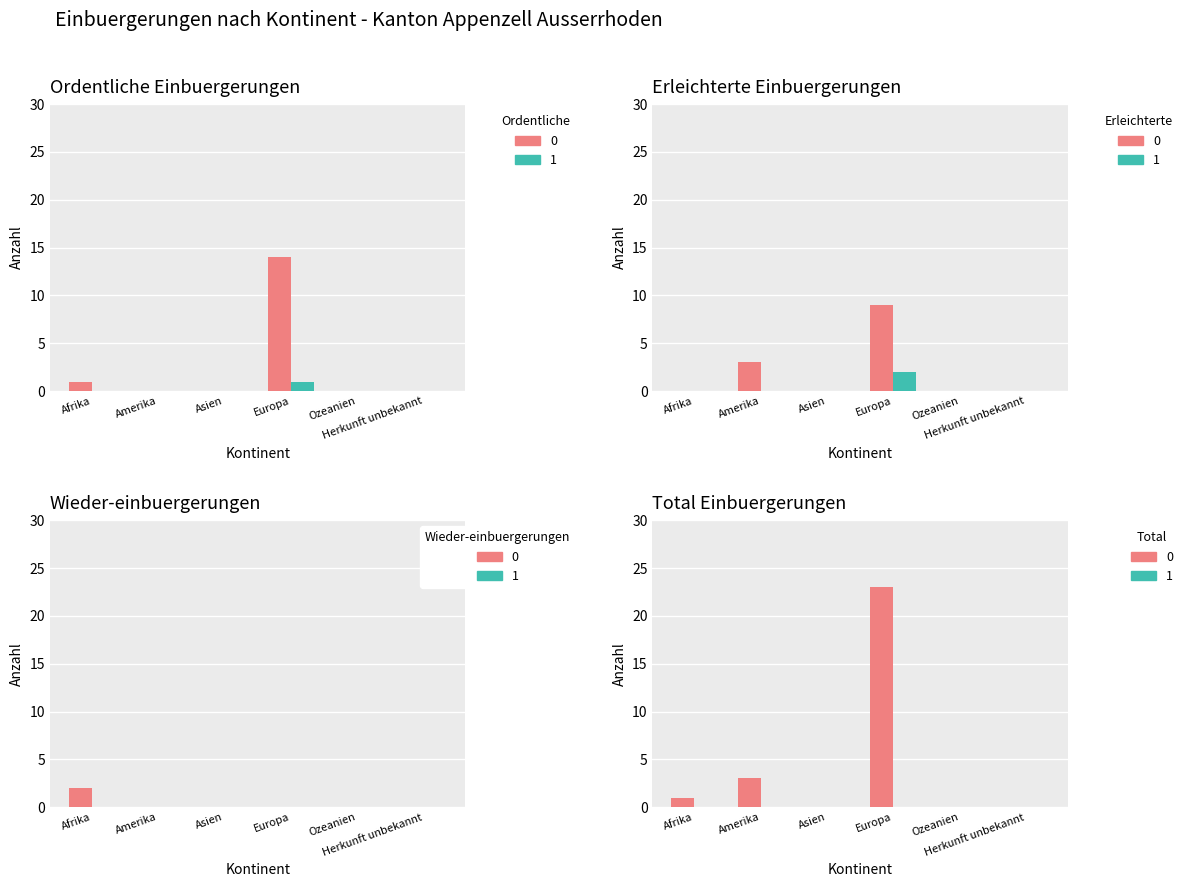

What is the label of the 2nd bar from the right?

Ozeanien